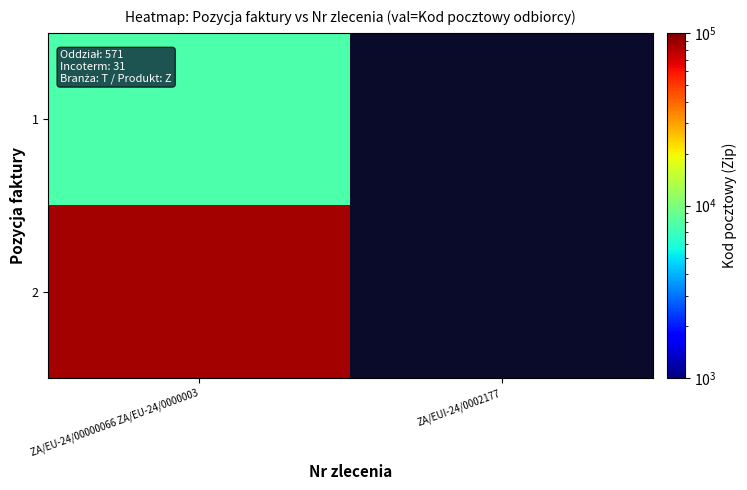

What is the smallest value displayed?

7747.0